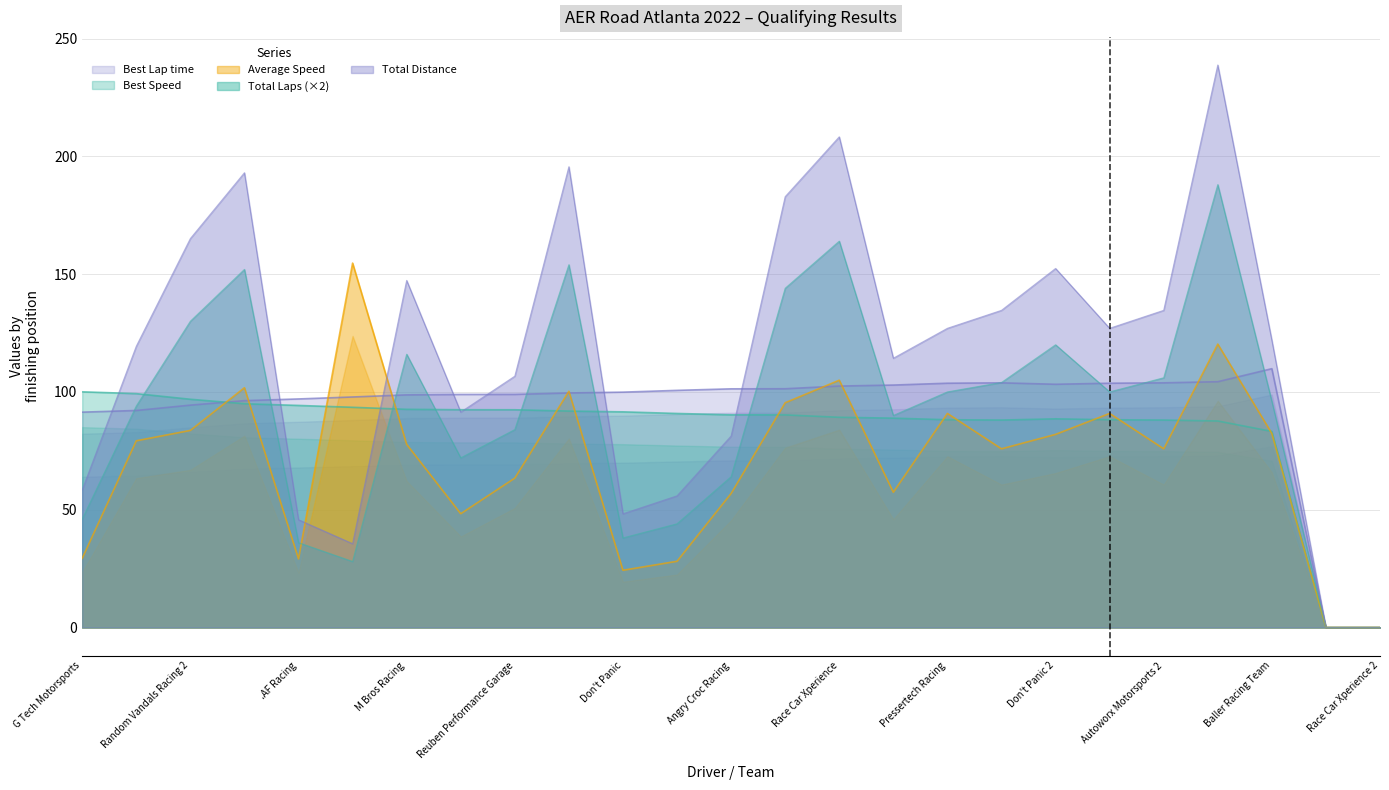

Between BW MOTORSPORTS and Matt Connolly Motorsports, which is larger?

Matt Connolly Motorsports